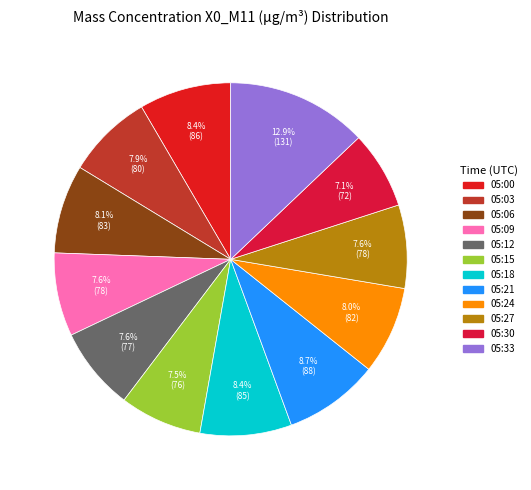

Is there any slice that represents more than half of the pie?

No